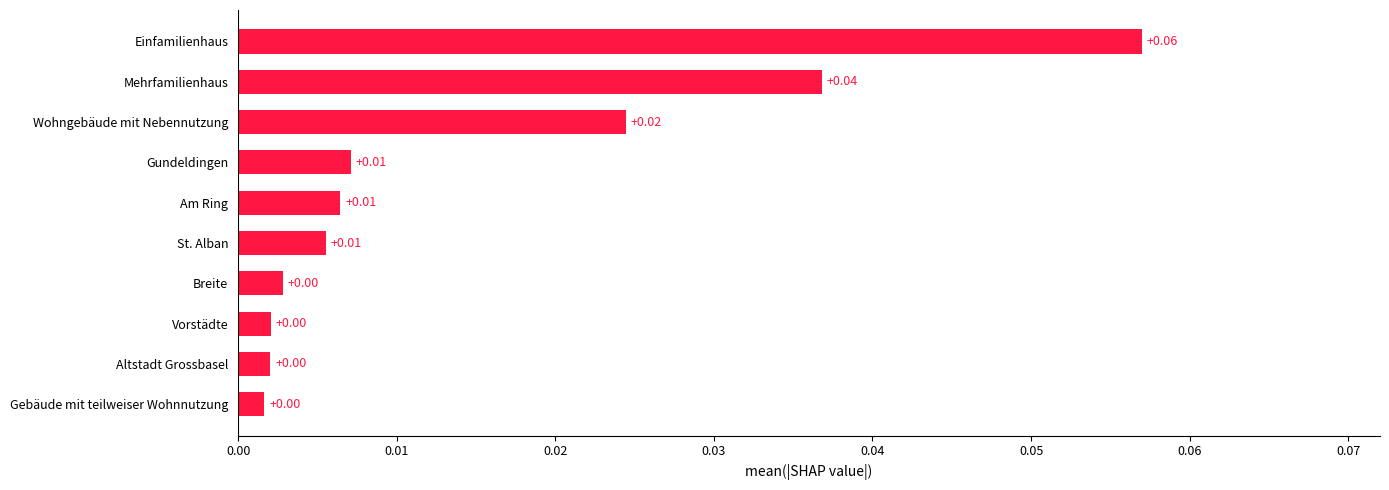

Which category has the highest value across all series?

Einfamilienhaus